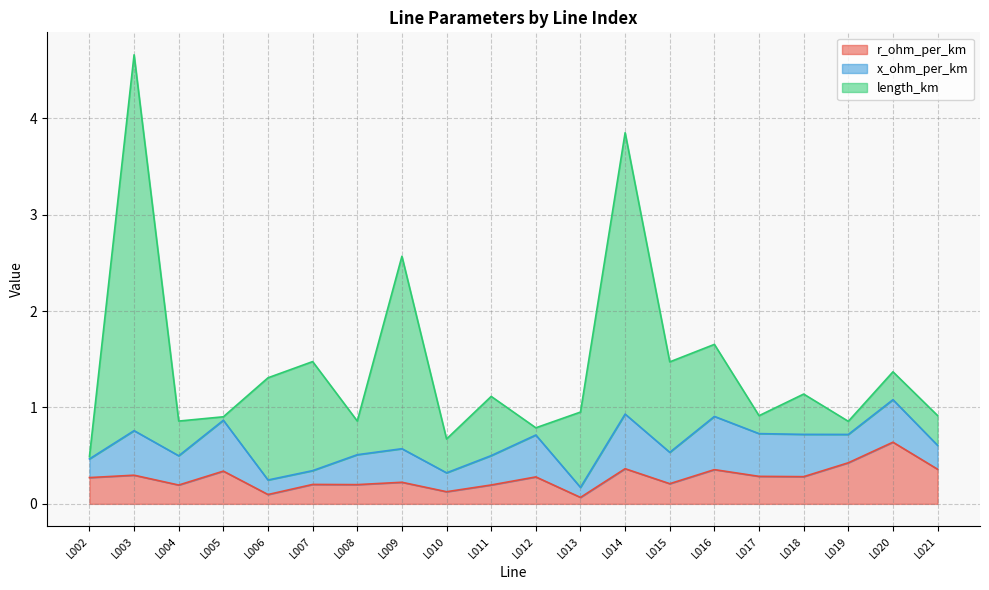

What is the value of the r_ohm_per_km point at the 1st from the left?

0.3